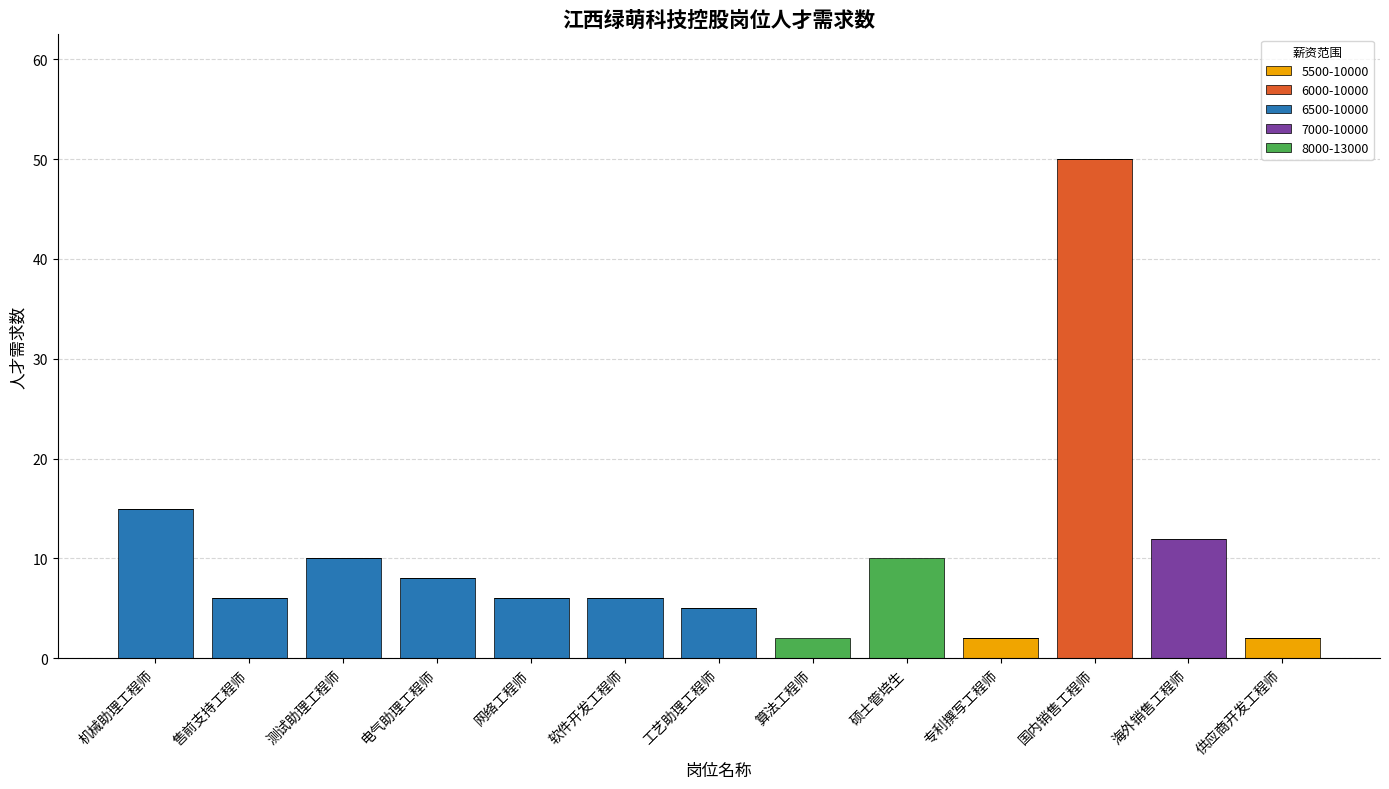

What is the total value across all series at 硕士管培生?

10